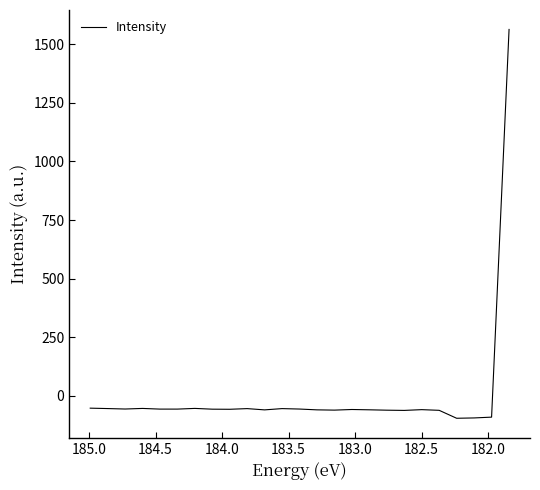

How many distinct data groups are displayed?

1